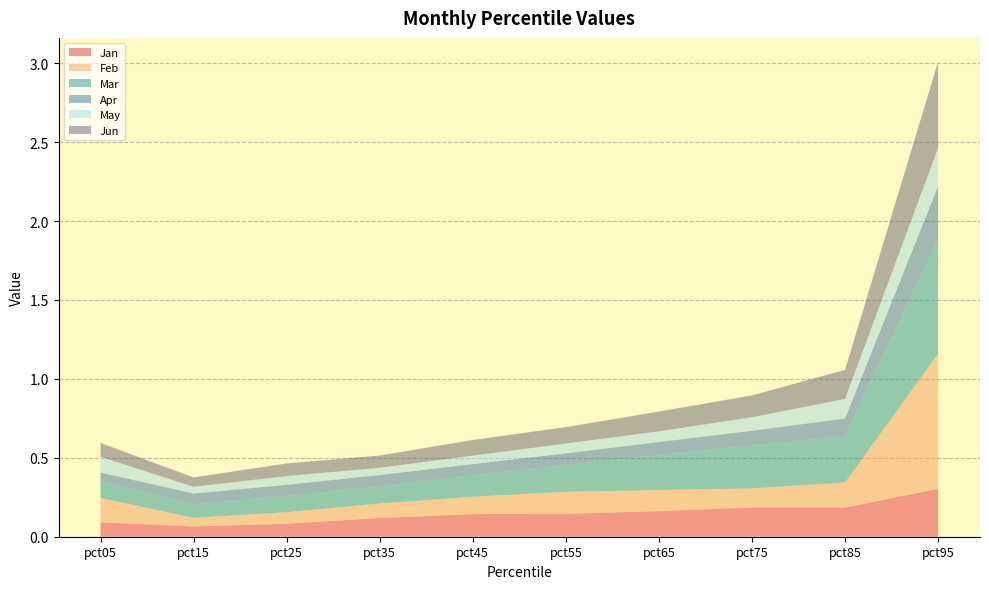

Reading left to right, extract all data points from this chart.

Jan: pct05=0.1	pct15=0.1	pct25=0.1	pct35=0.1	pct45=0.1	pct55=0.1	pct65=0.2	pct75=0.2	pct85=0.2	pct95=0.3
Feb: pct05=0.2	pct15=0.1	pct25=0.1	pct35=0.1	pct45=0.1	pct55=0.1	pct65=0.1	pct75=0.1	pct85=0.2	pct95=0.9
Mar: pct05=0.1	pct15=0.1	pct25=0.1	pct35=0.1	pct45=0.1	pct55=0.2	pct65=0.2	pct75=0.3	pct85=0.3	pct95=0.7
Apr: pct05=0.1	pct15=0.1	pct25=0.1	pct35=0.1	pct45=0.1	pct55=0.1	pct65=0.1	pct75=0.1	pct85=0.1	pct95=0.3
May: pct05=0.1	pct15=0.0	pct25=0.1	pct35=0.0	pct45=0.1	pct55=0.1	pct65=0.1	pct75=0.1	pct85=0.1	pct95=0.2
Jun: pct05=0.1	pct15=0.1	pct25=0.1	pct35=0.1	pct45=0.1	pct55=0.1	pct65=0.1	pct75=0.1	pct85=0.2	pct95=0.5